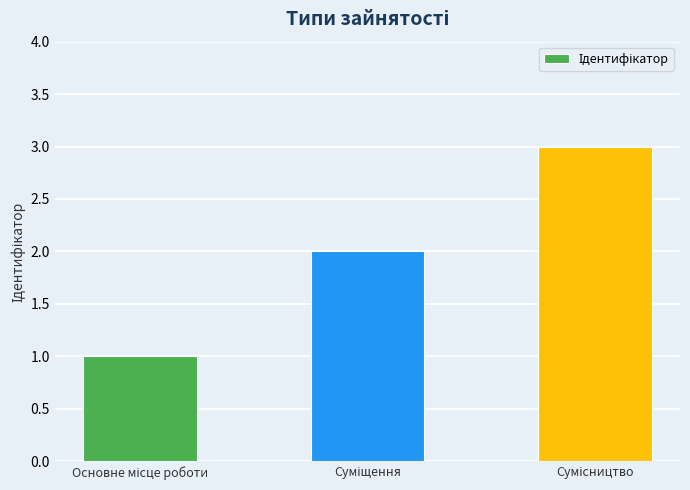

What is the maximum value shown in the chart?

3